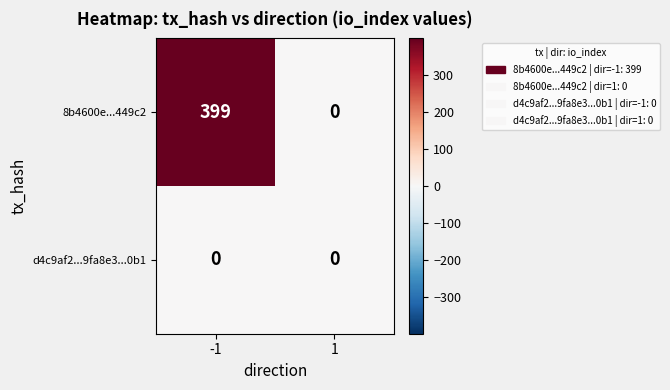

What is the difference between the maximum and minimum values in the 8b4600e...449c2 series?

399